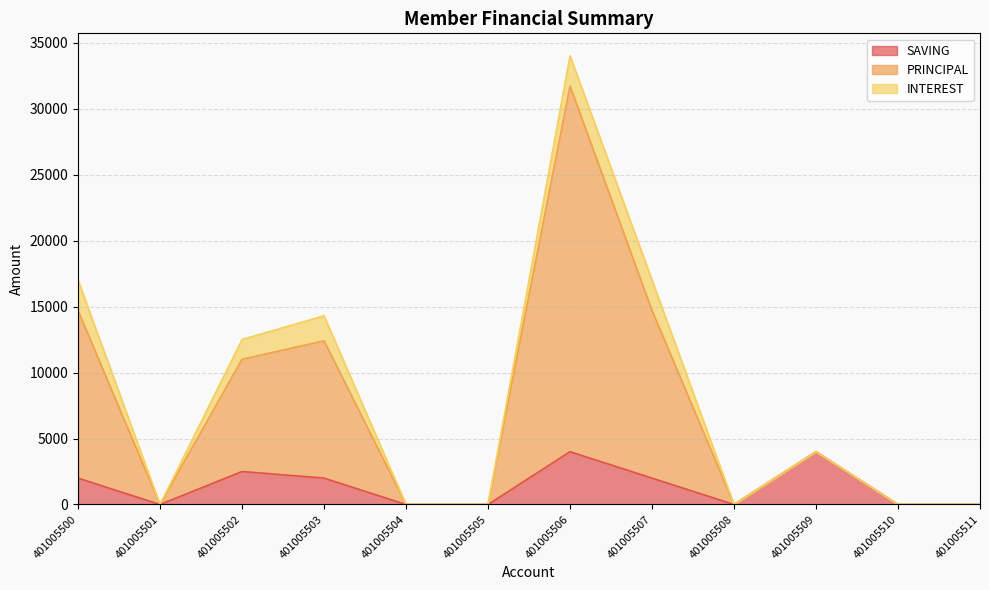

How many lines are shown in the chart?

3